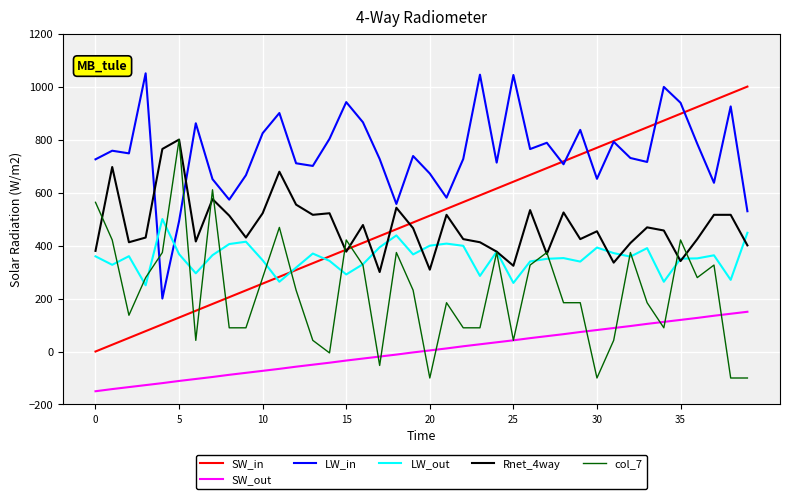

What is the maximum value for LW_out?

500.0